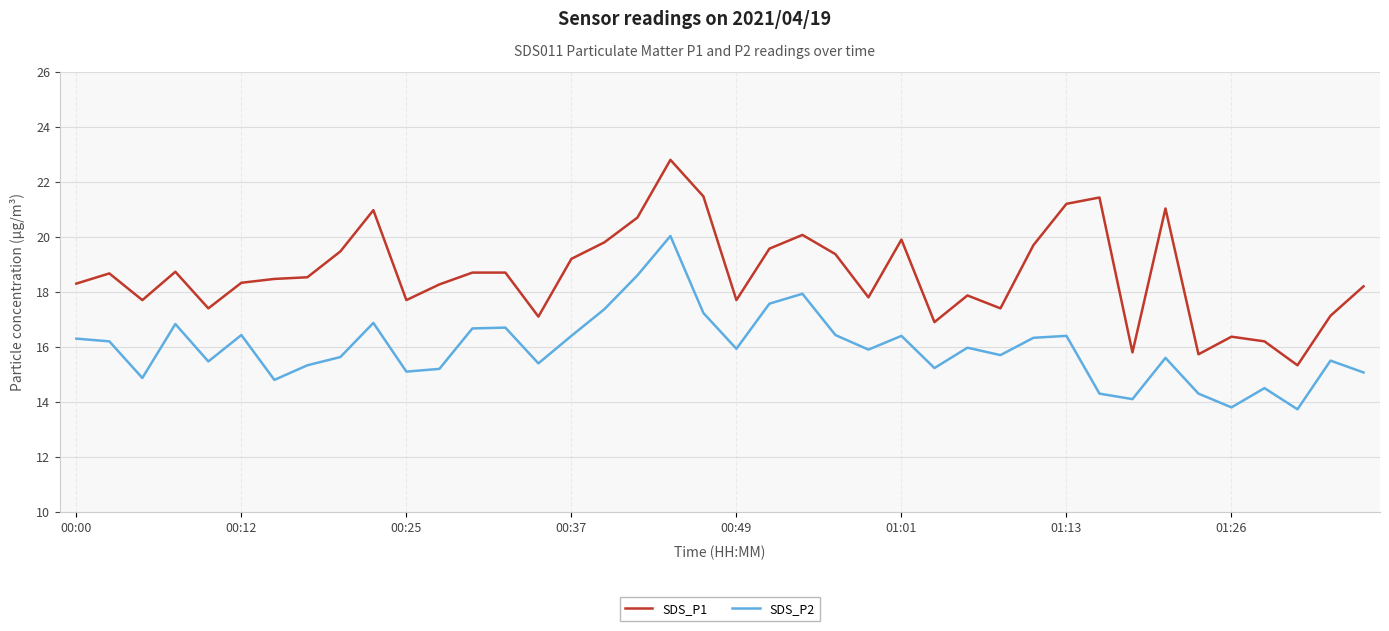

What is the minimum value shown in the chart?

13.7